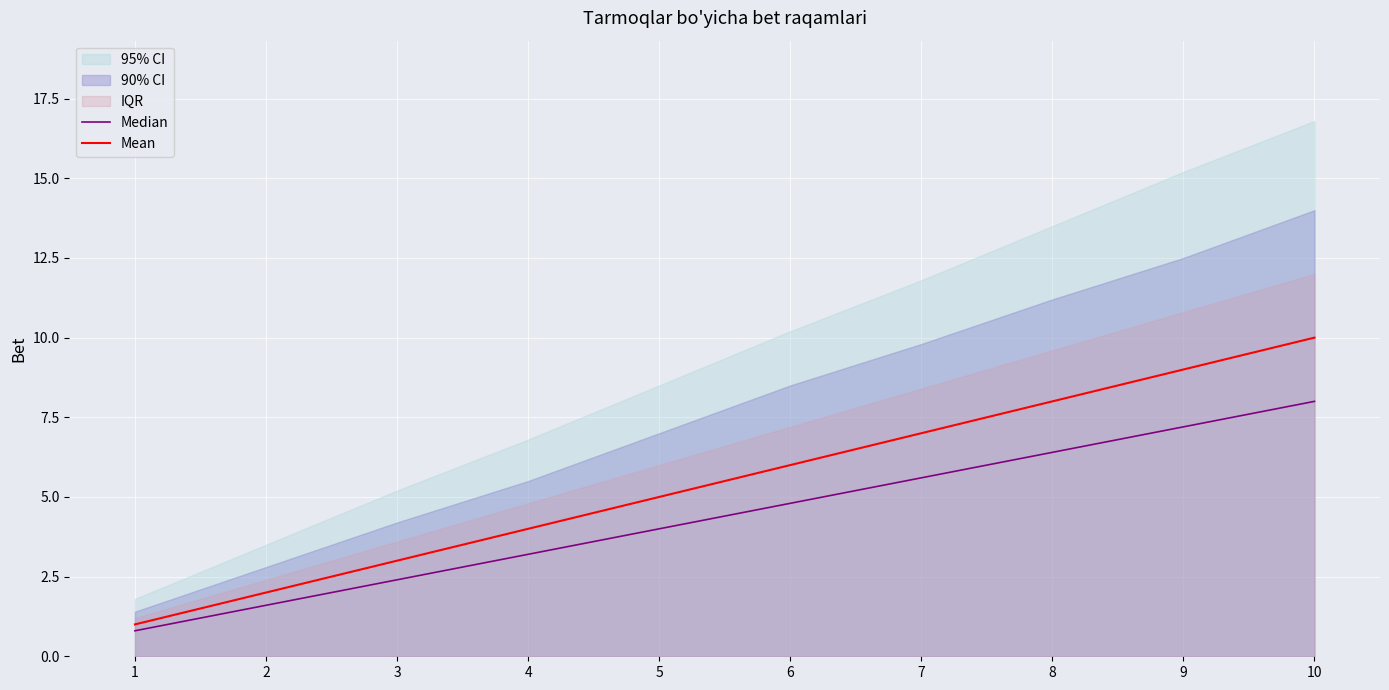

True or false: Mean has a value of 2.0 at 2.

True